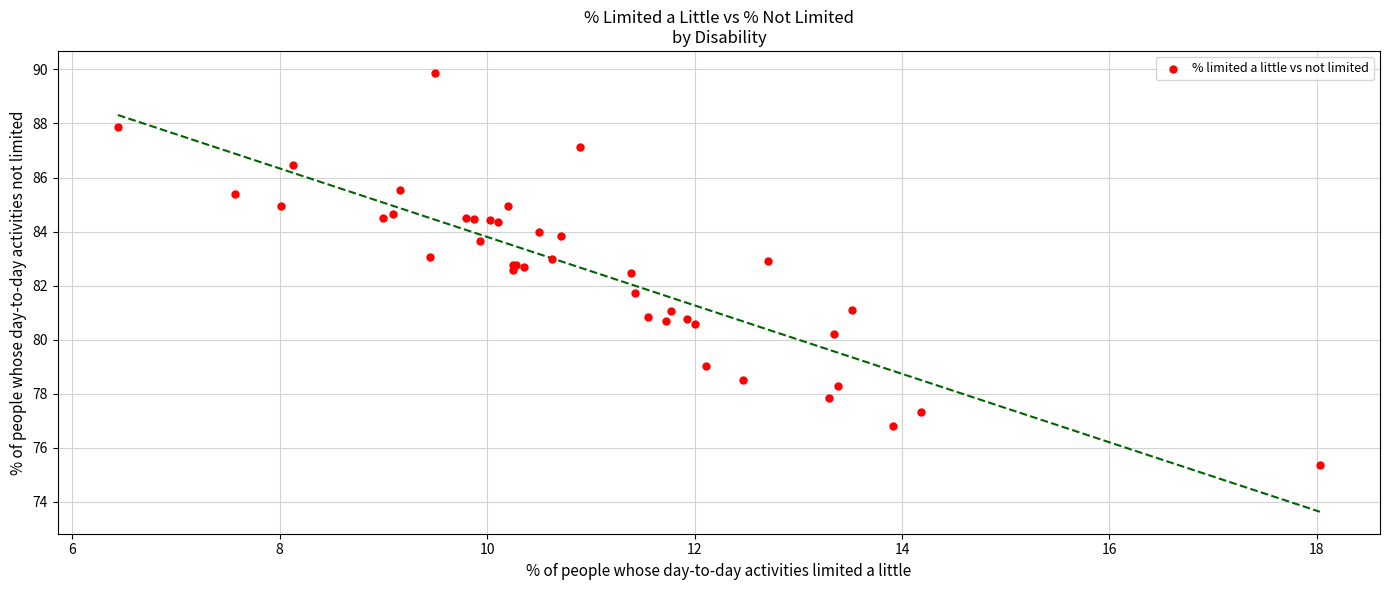

What Y value in the scatter plot is closest to 82?

81.7